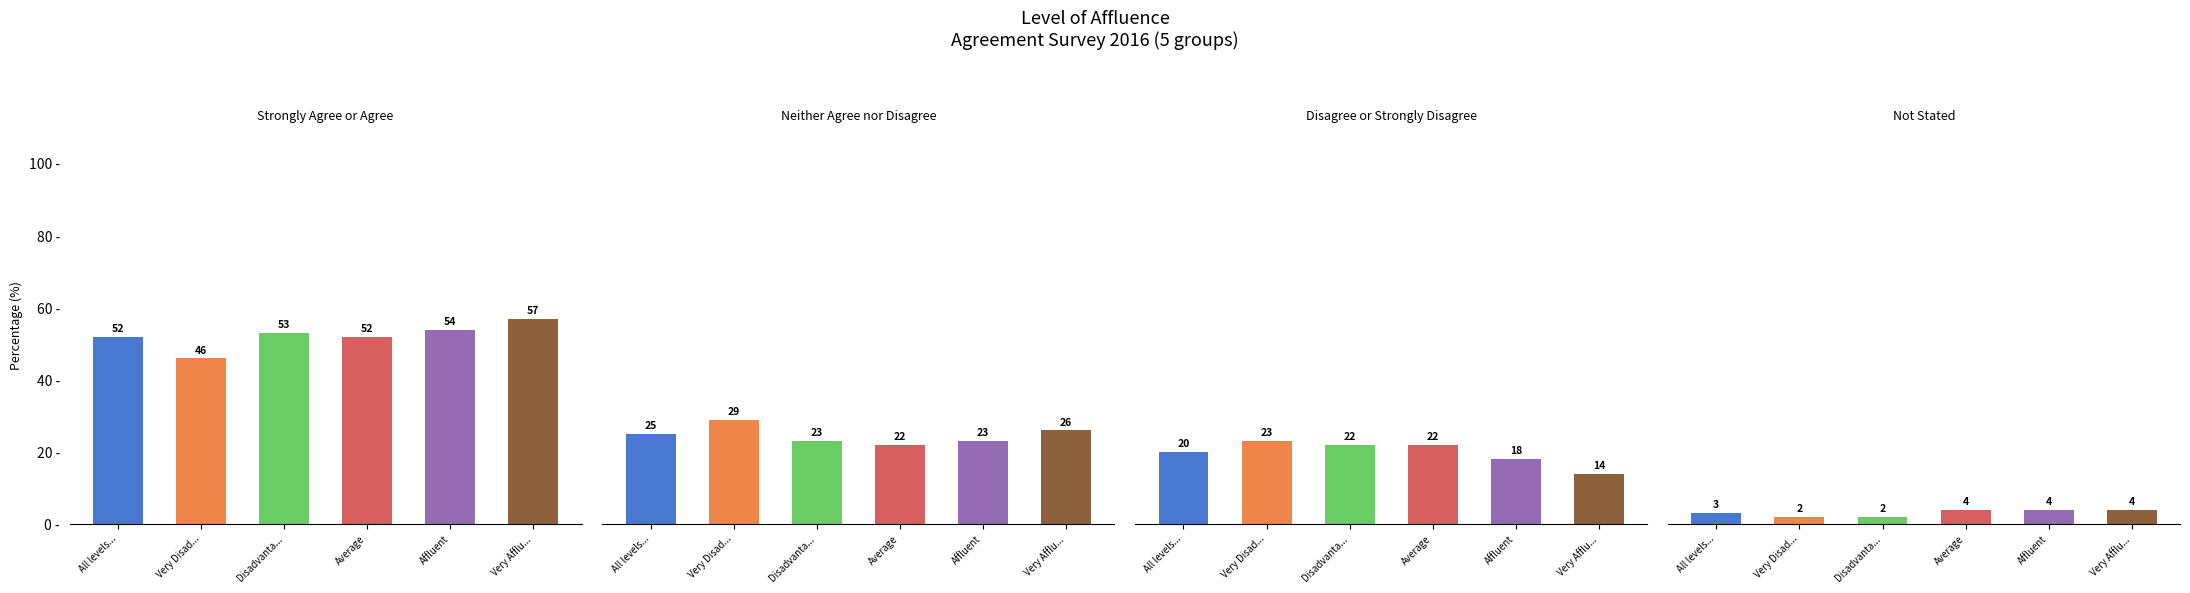

At which category does the chart reach its minimum across all series?

Very Disad...